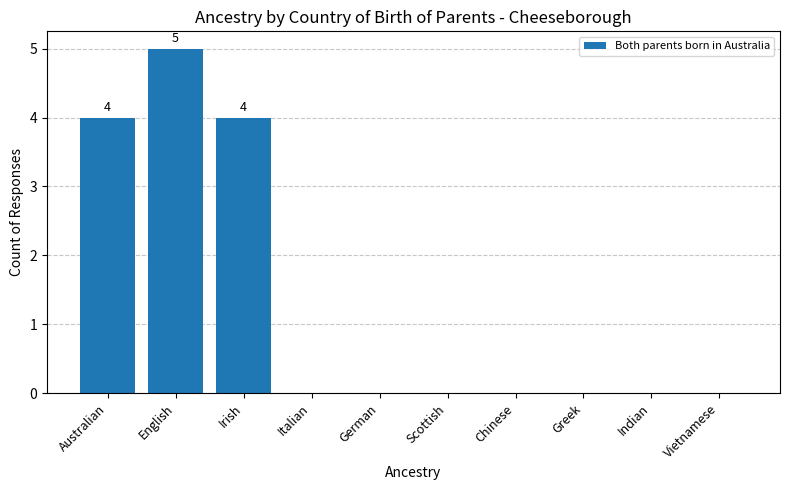

How many categories are shown in the chart?

10